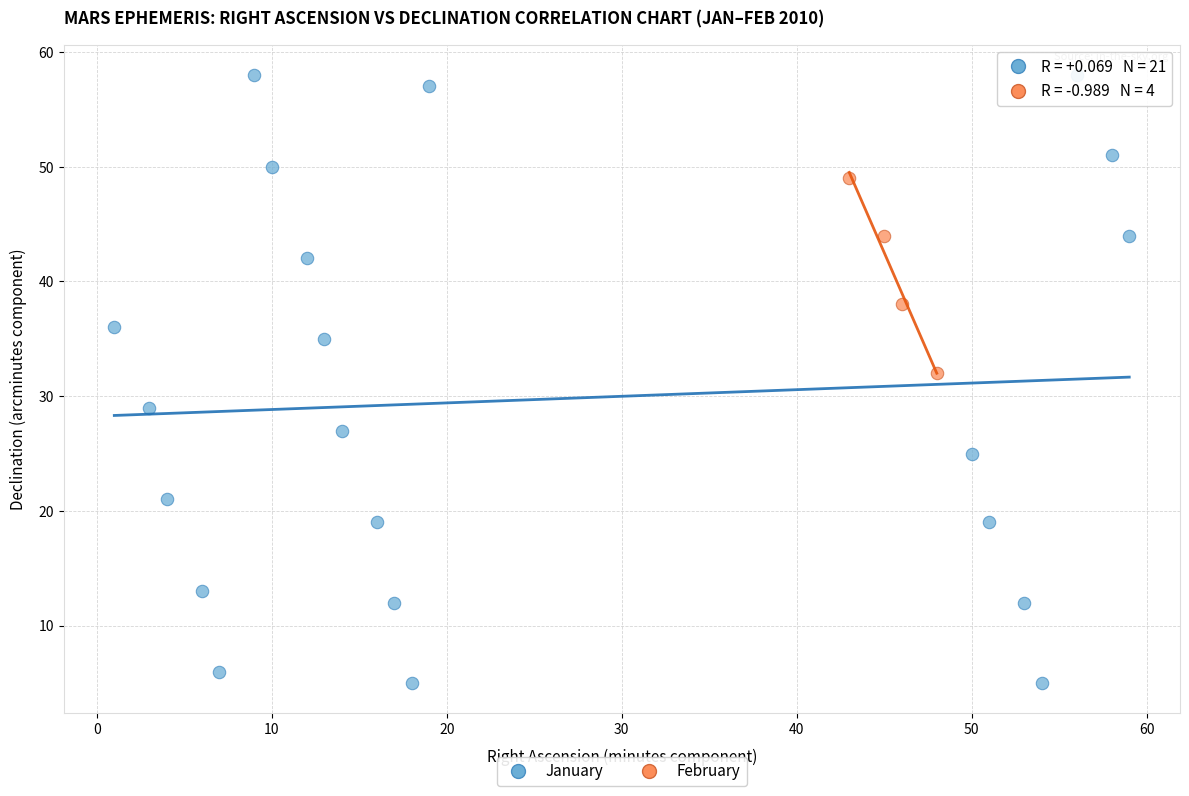

Which series contains the lowest Y value?

January